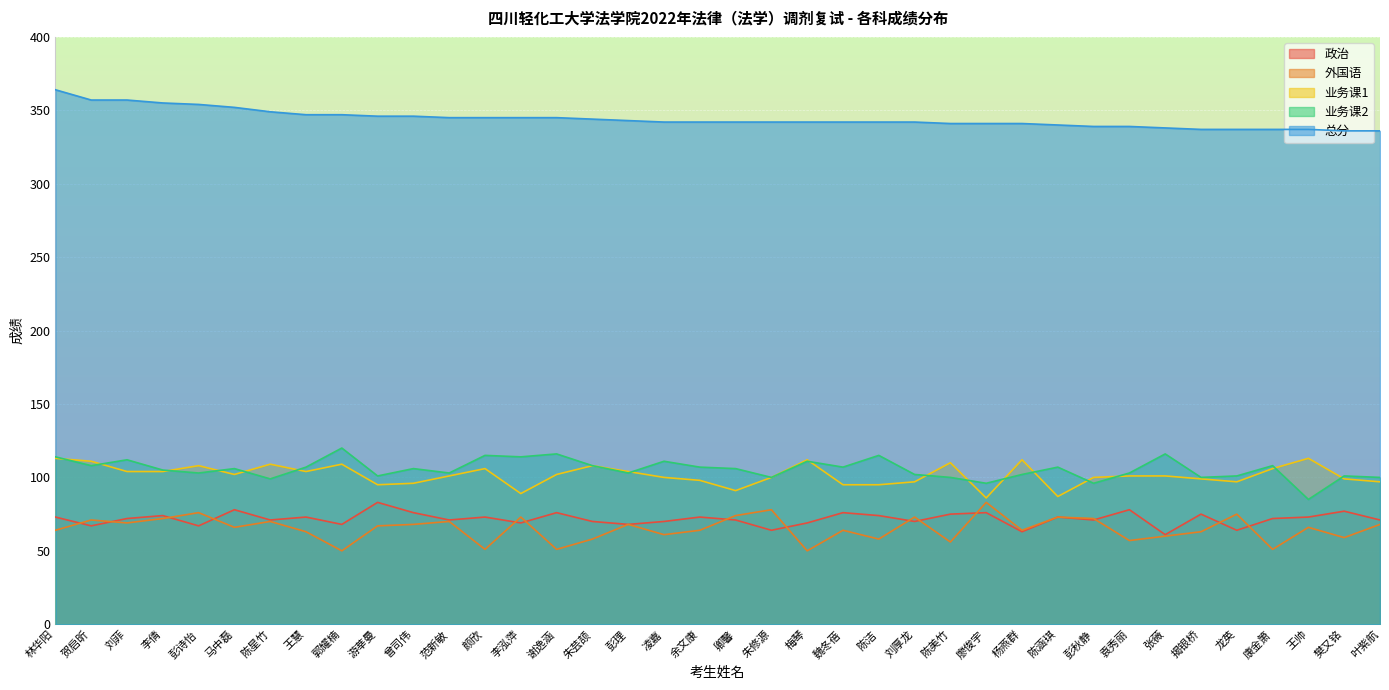

How many lines are shown in the chart?

5